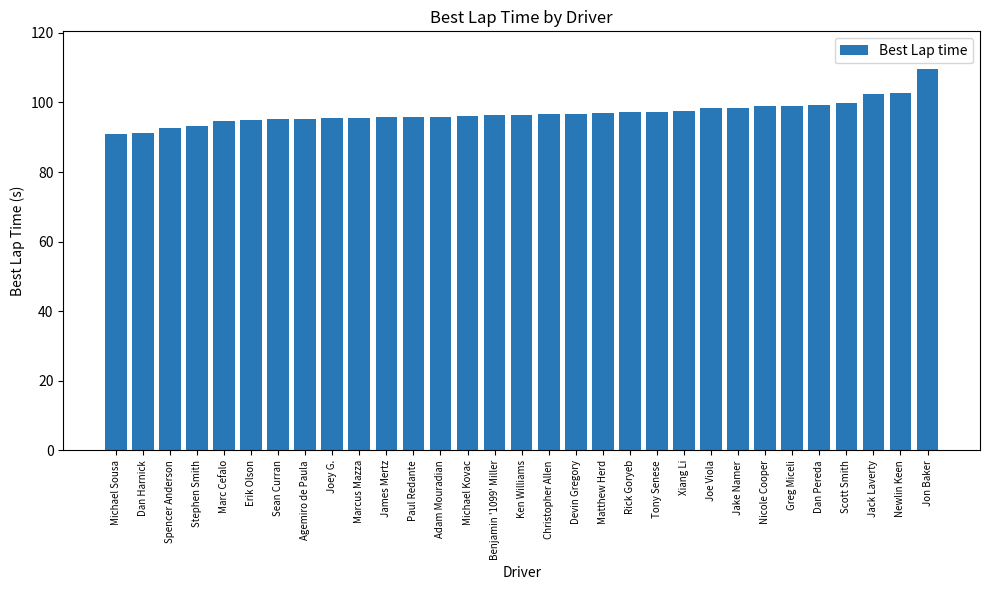

At which category does the chart reach its peak across all series?

Jon Baker